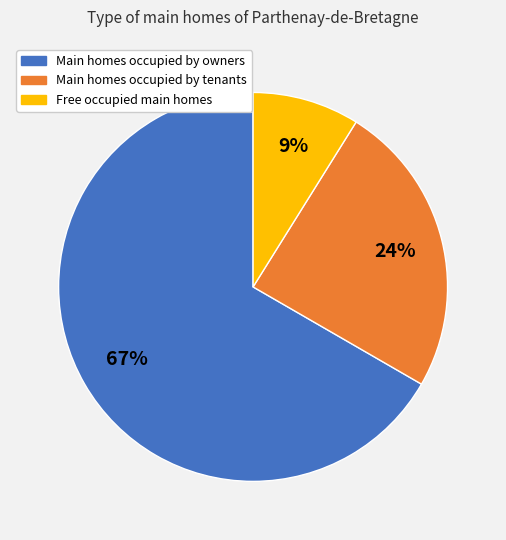

Is it true that Free occupied main homes is 9% of the pie?

True